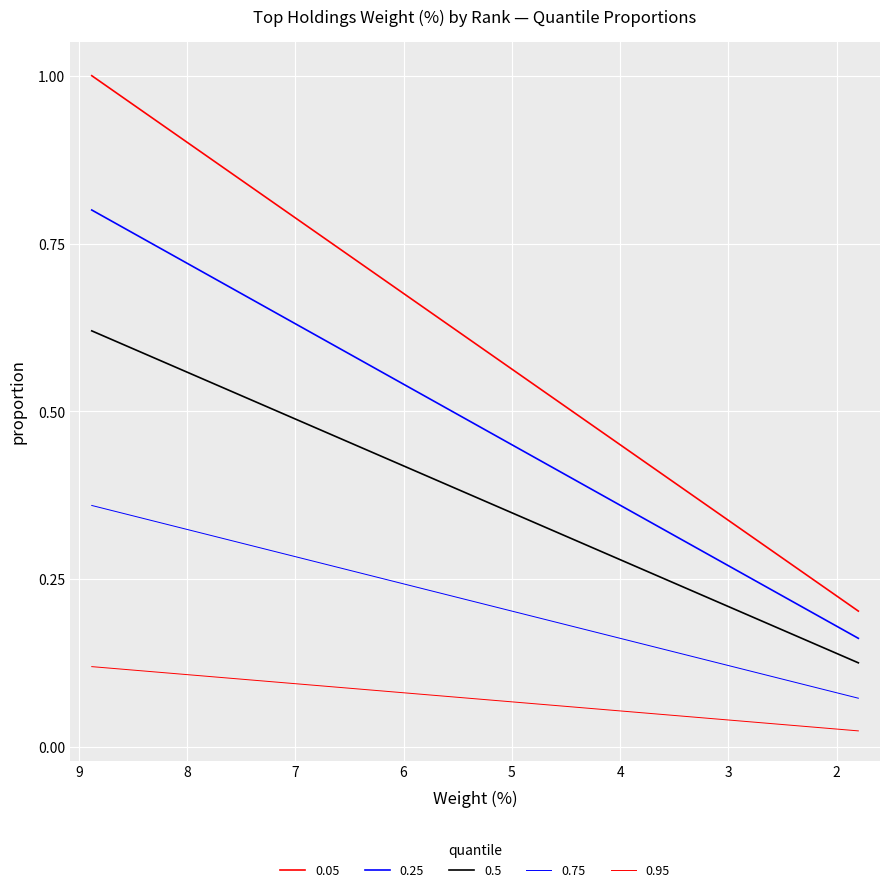

Count the number of data series in this chart.

5